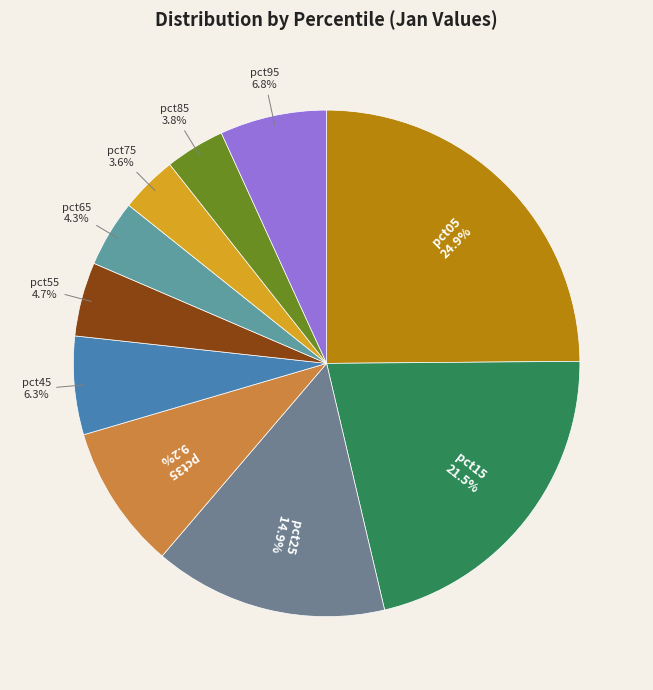

Is it true that pct05 is 18% of the pie?

False